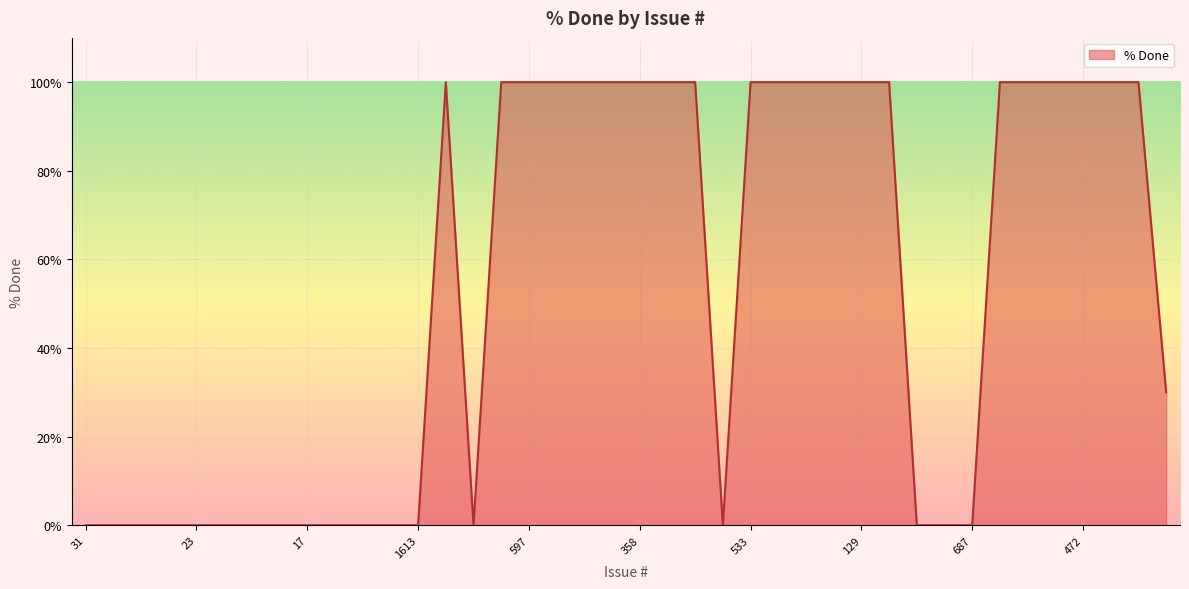

What is the average value?

53